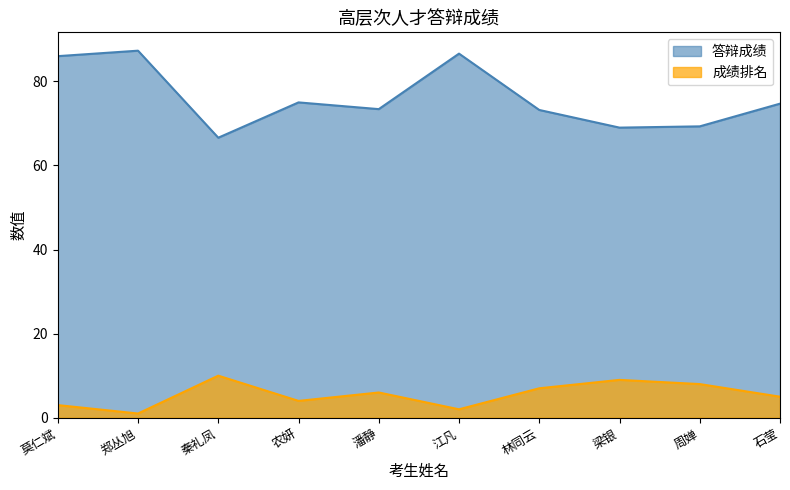

What is the total value across all series at 林同云?

80.2